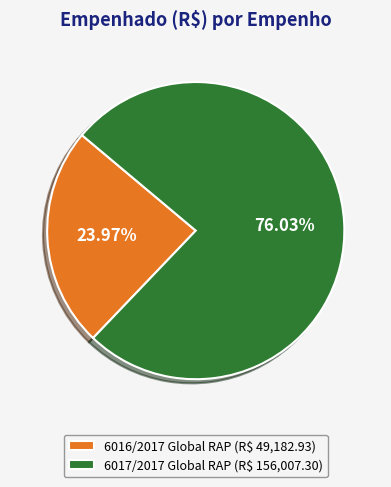

Is there any slice that represents more than half of the pie?

Yes